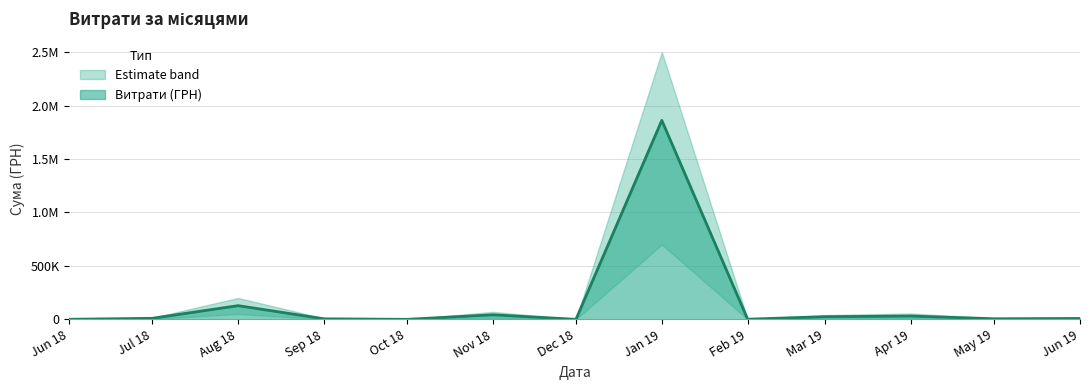

What is the difference between the values at Aug 18 and Jun 18?

127423.6